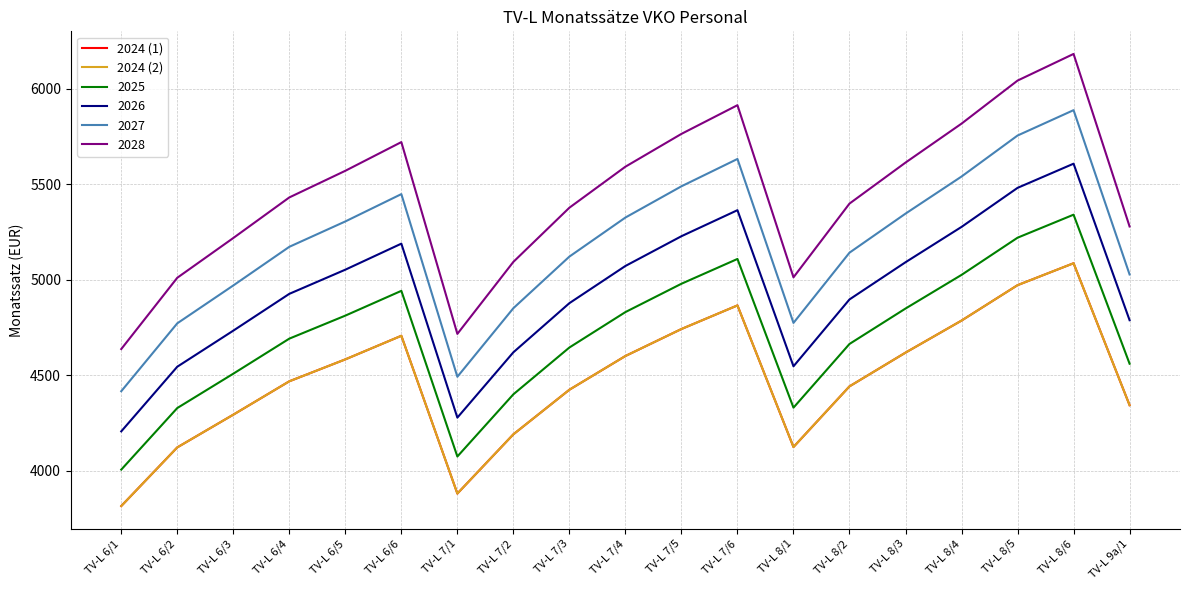

Which category has the lowest value across all series?

TV-L 6/1